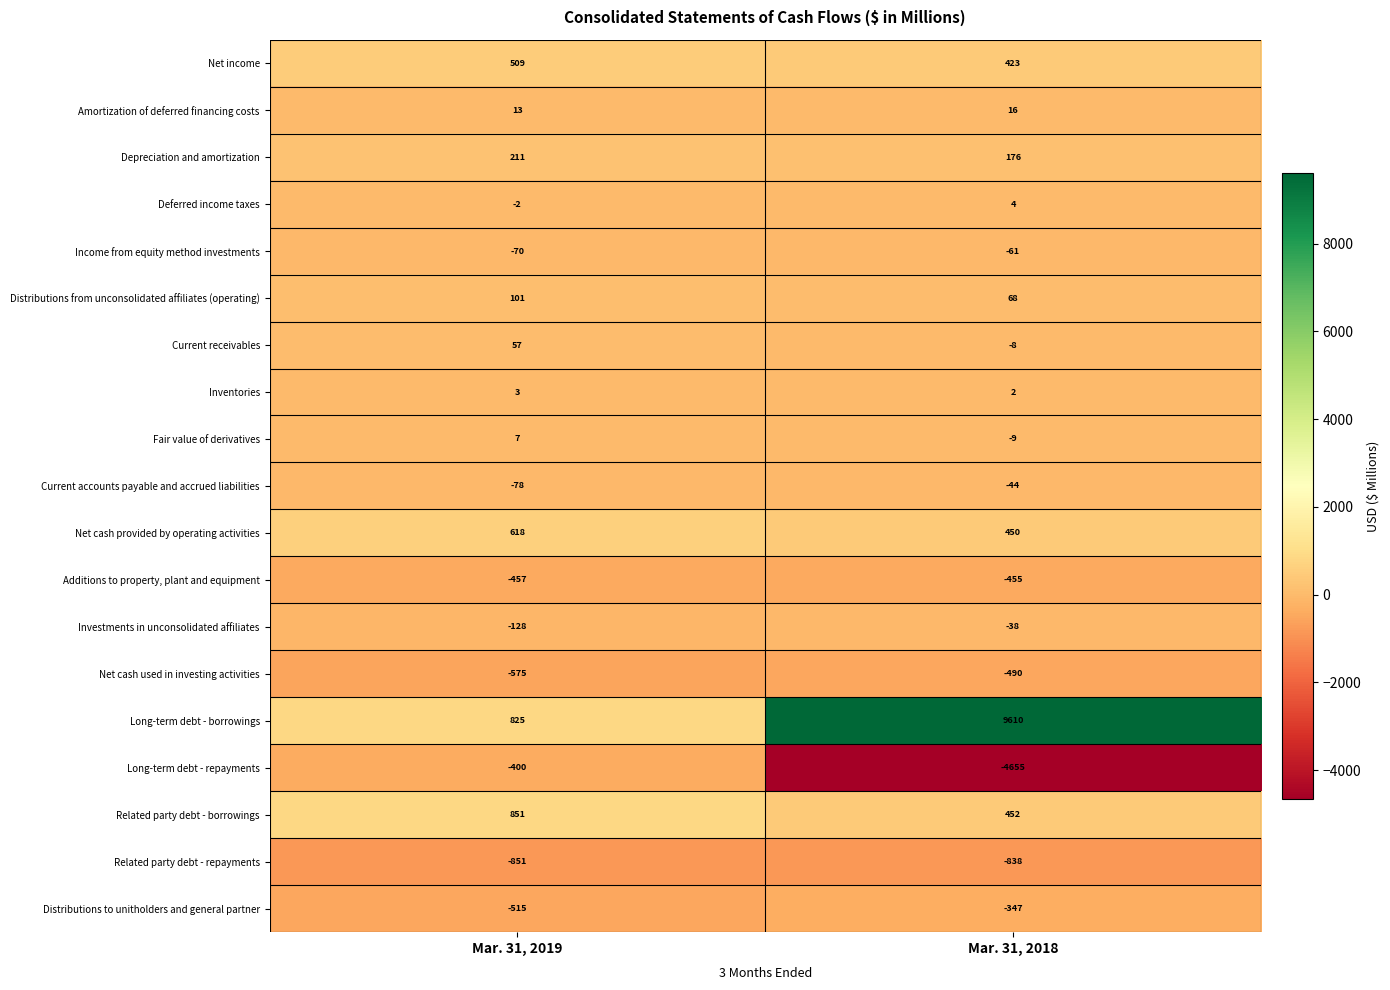

The Net cash provided by operating activities series shows 618 at Mar. 31, 2019. True or false?

True